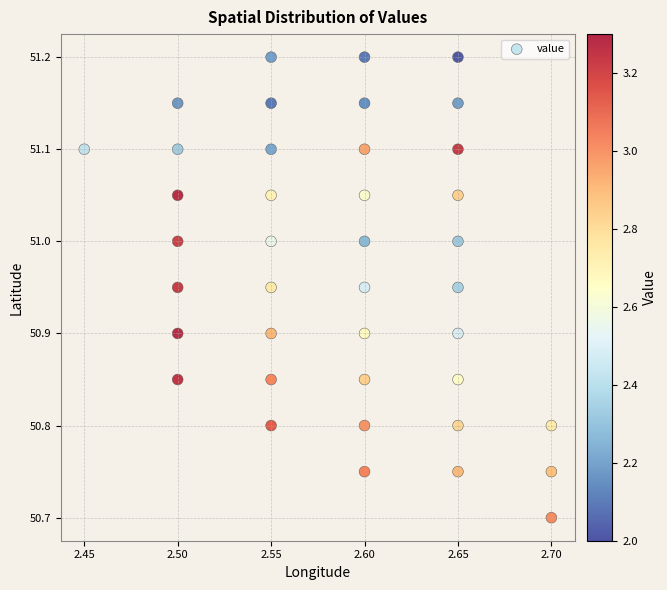

What Y value in the scatter plot is closest to 50?

50.7